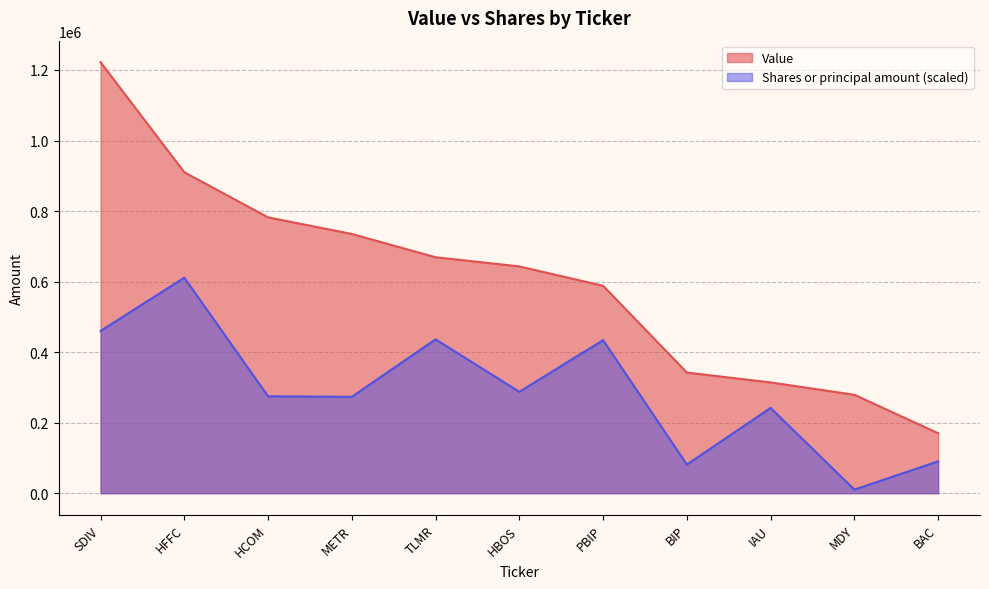

What is the value of the Shares or principal amount point at the 7th from the left?

433870.7